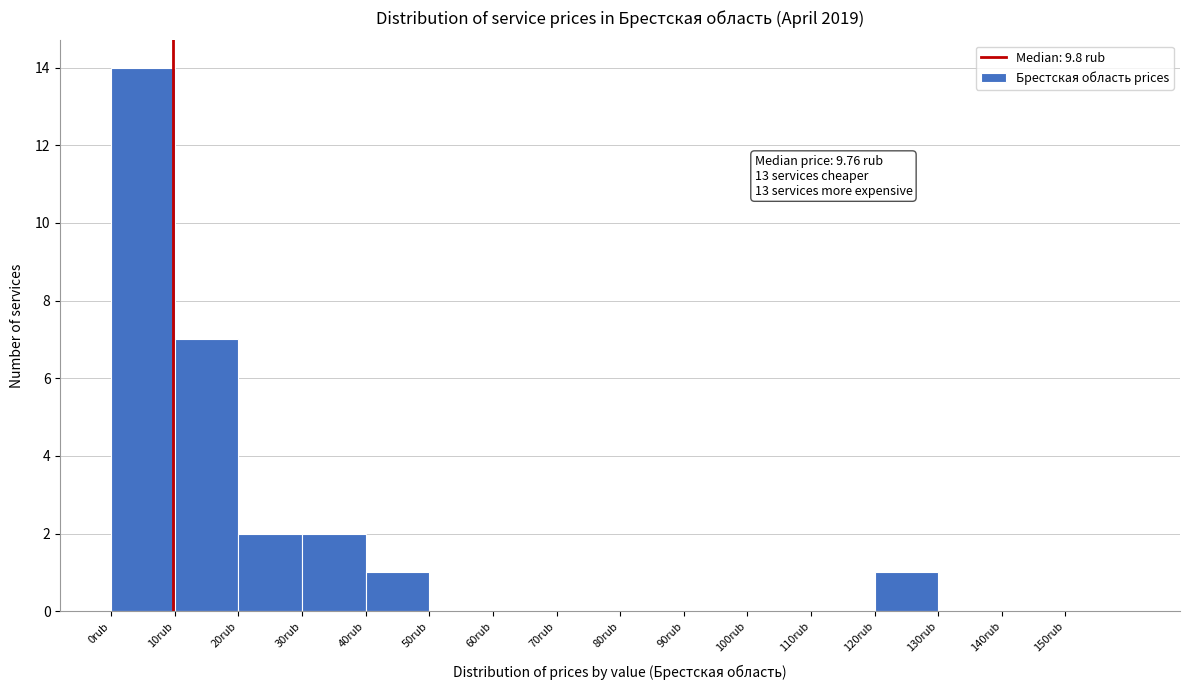

Over which range of the x-axis is the bar tallest?

0 to 10